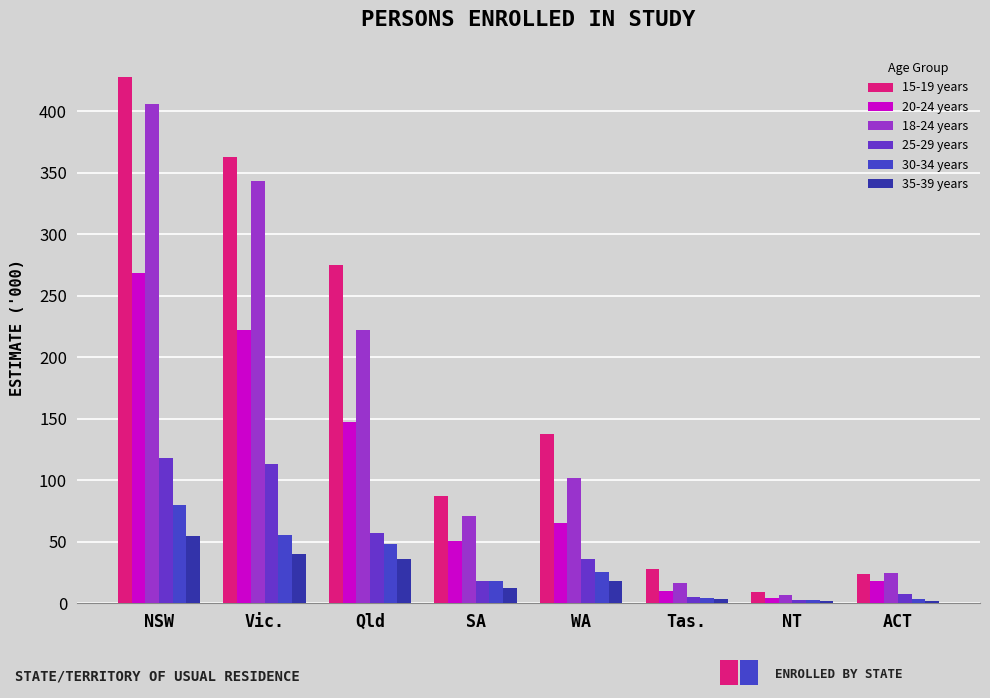

Reading right to left, what are all the values shown in this chart?

15-19 years: ACT=23.6	NT=9.0	Tas.=28.1	WA=138.0	SA=87.0	Qld=274.7	Vic.=362.8	NSW=427.7
20-24 years: ACT=17.9	NT=4.6	Tas.=9.9	WA=64.9	SA=50.8	Qld=147.7	Vic.=222.1	NSW=268.3
18-24 years: ACT=24.7	NT=6.5	Tas.=16.6	WA=101.5	SA=71.1	Qld=222.2	Vic.=343.7	NSW=405.6
25-29 years: ACT=7.9	NT=2.8	Tas.=5.1	WA=35.8	SA=17.8	Qld=57.5	Vic.=113.2	NSW=118.2
30-34 years: ACT=3.5	NT=2.3	Tas.=4.3	WA=25.1	SA=17.9	Qld=48.4	Vic.=55.3	NSW=80.0
35-39 years: ACT=2.2	NT=1.6	Tas.=3.8	WA=17.8	SA=12.8	Qld=36.4	Vic.=40.0	NSW=54.5